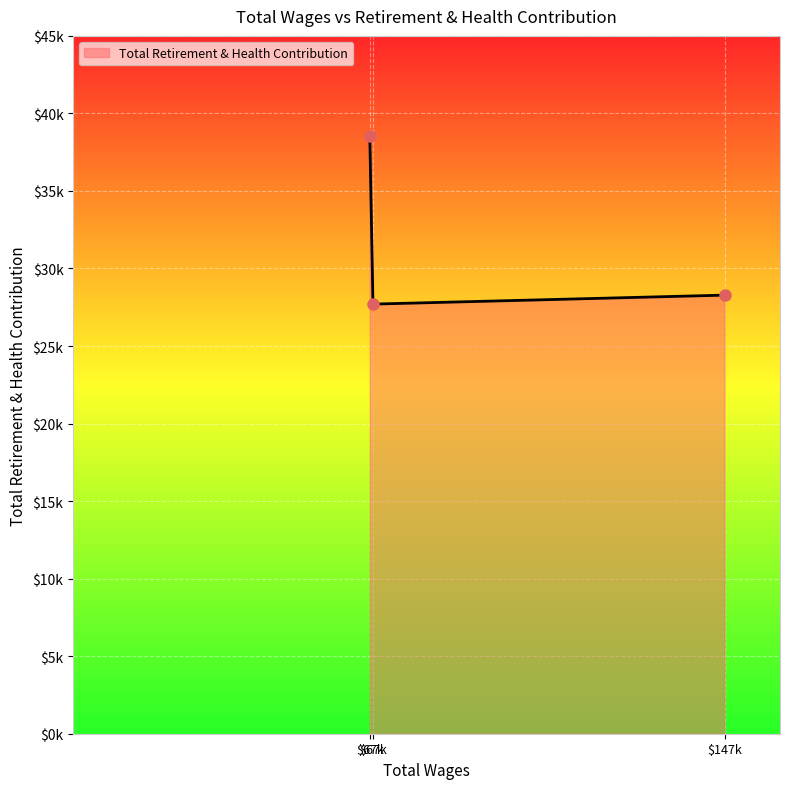

Does the chart have visible grid lines?

Yes